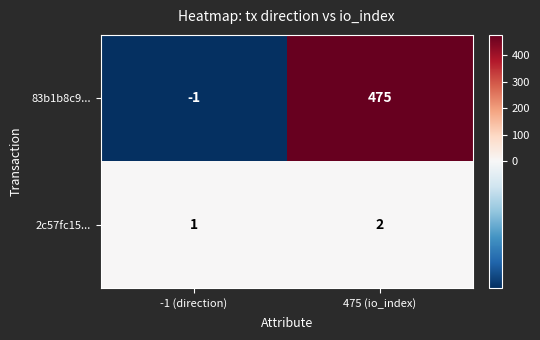

What is the sum of all 83b1b8c9... values?

474